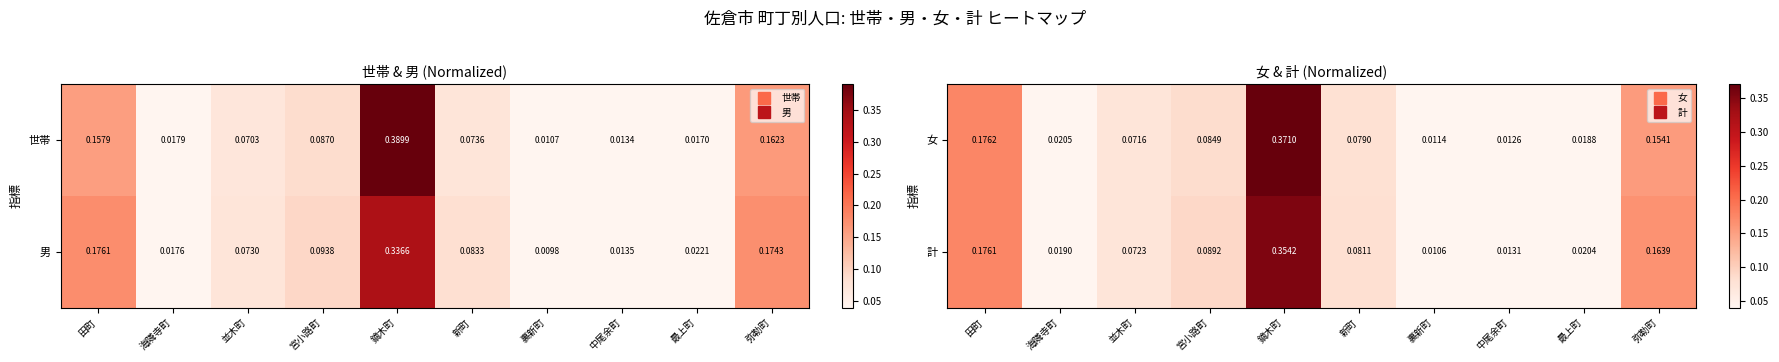

Rank the categories by 女 value from lowest to highest.

裏新町, 中尾余町, 最上町, 海隣寺町, 並木町, 新町, 宮小路町, 弥勒町, 田町, 鏑木町